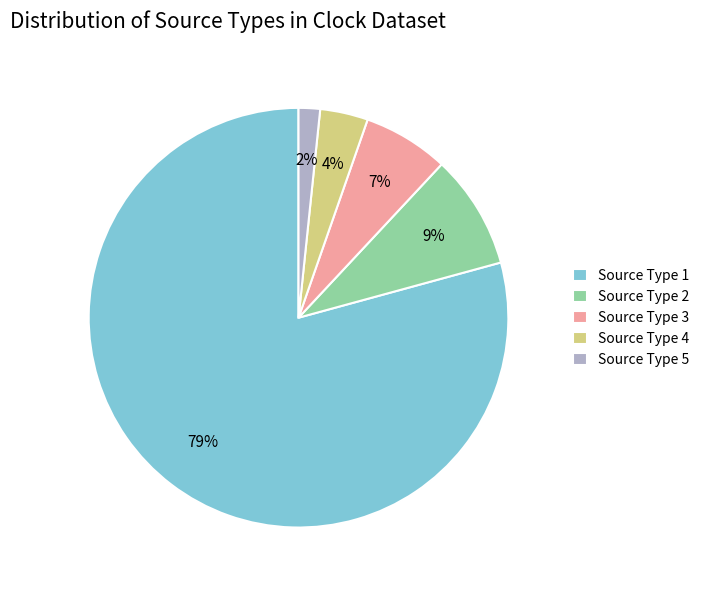

Which slice represents more than half of the pie?

Source Type 1